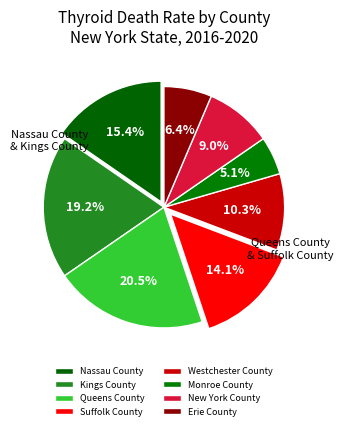

Which slice is the smallest?

Monroe County